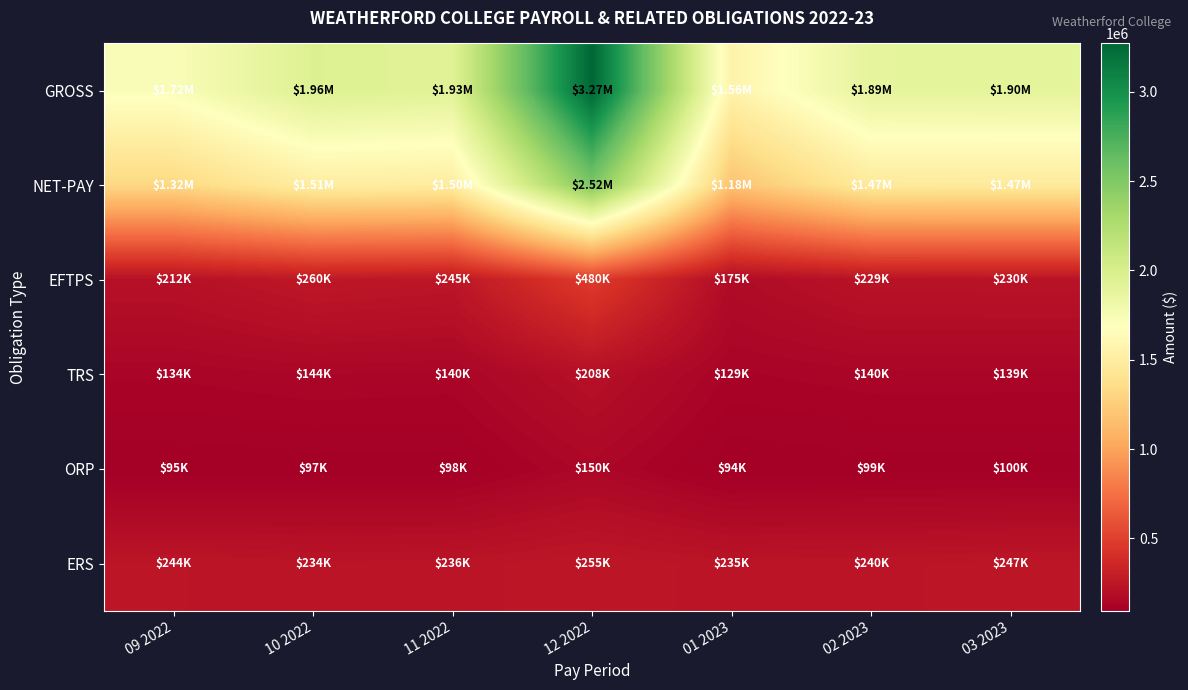

Reading right to left, what are all the values shown in this chart?

GROSS: 03 2023=1896379.7	02 2023=1893007.6	01 2023=1559368.3	12 2022=3271174.3	11 2022=1930800.9	10 2022=1957899.2	09 2022=1723413.7
NET-PAY: 03 2023=1474454.1	02 2023=1472139.8	01 2023=1184070.5	12 2022=2519150.5	11 2022=1497752.0	10 2022=1508188.9	09 2022=1319000.2
EFTPS: 03 2023=230251.6	02 2023=228731.0	01 2023=175287.9	12 2022=479967.6	11 2022=245434.6	10 2022=260095.4	09 2022=211888.2
TRS: 03 2023=138655.4	02 2023=139684.7	01 2023=128818.5	12 2022=208381.0	11 2022=140133.2	10 2022=144464.0	09 2022=133808.6
ORP: 03 2023=100461.0	02 2023=99084.4	01 2023=94011.0	12 2022=150059.9	11 2022=98344.3	10 2022=97418.8	09 2022=94521.0
ERS: 03 2023=247283.0	02 2023=240284.0	01 2023=235348.2	12 2022=255304.0	11 2022=235885.7	10 2022=234084.4	09 2022=244134.2